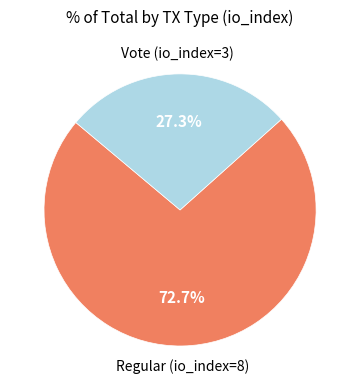

Is there any slice that represents more than half of the pie?

Yes